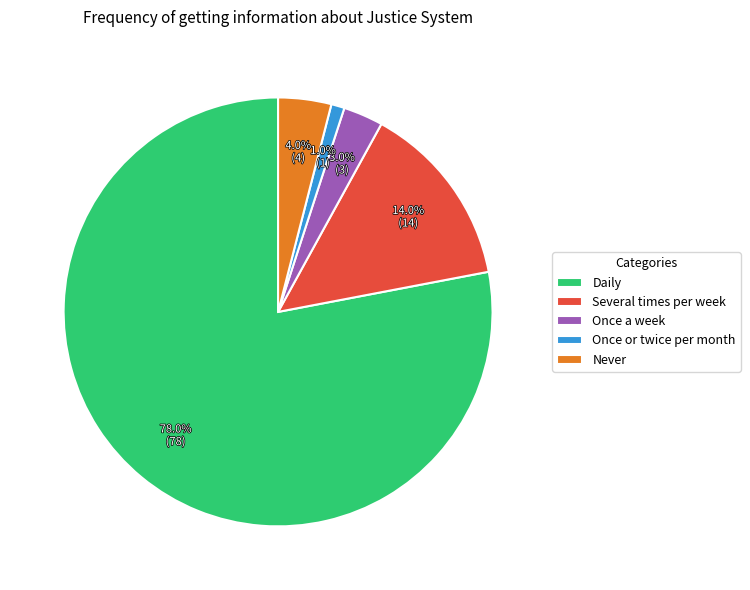

Which slice represents more than half of the pie?

Daily